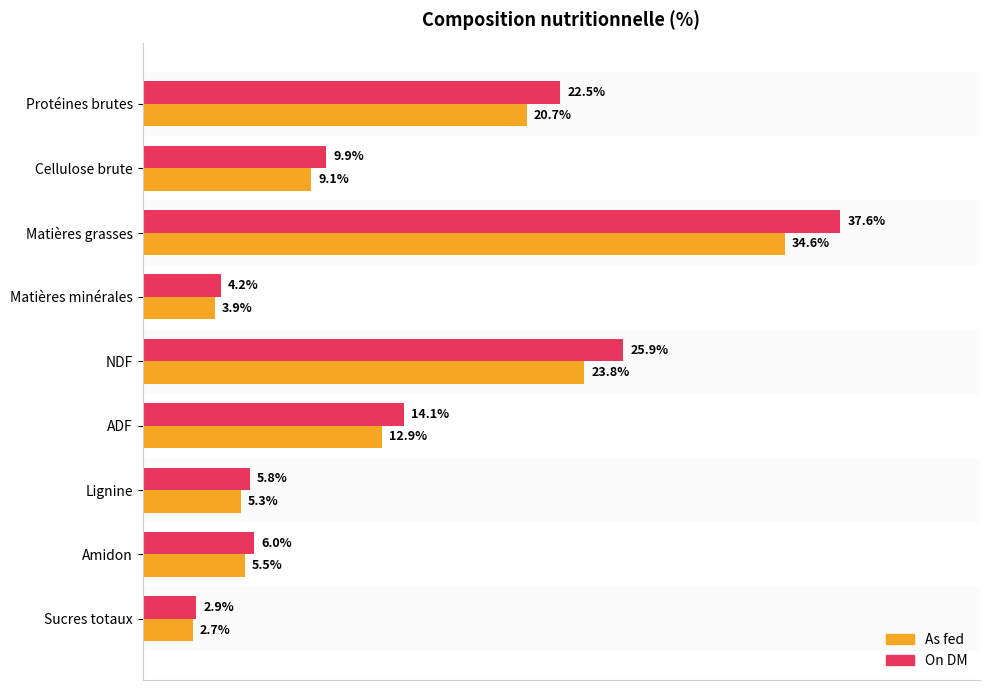

Rank the series by their average value, from highest to lowest.

On DM, As fed